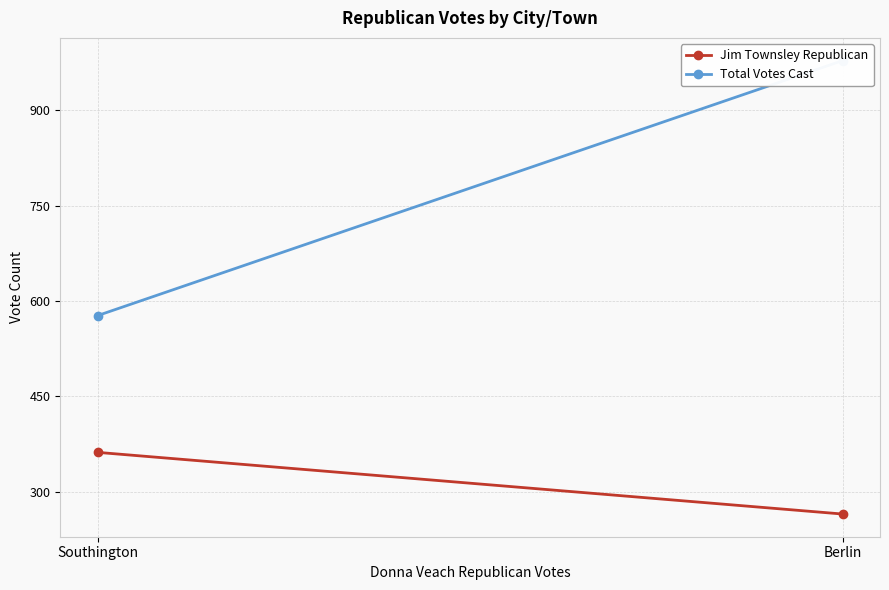

What is the difference between the maximum and minimum values in the Total Votes Cast series?

401